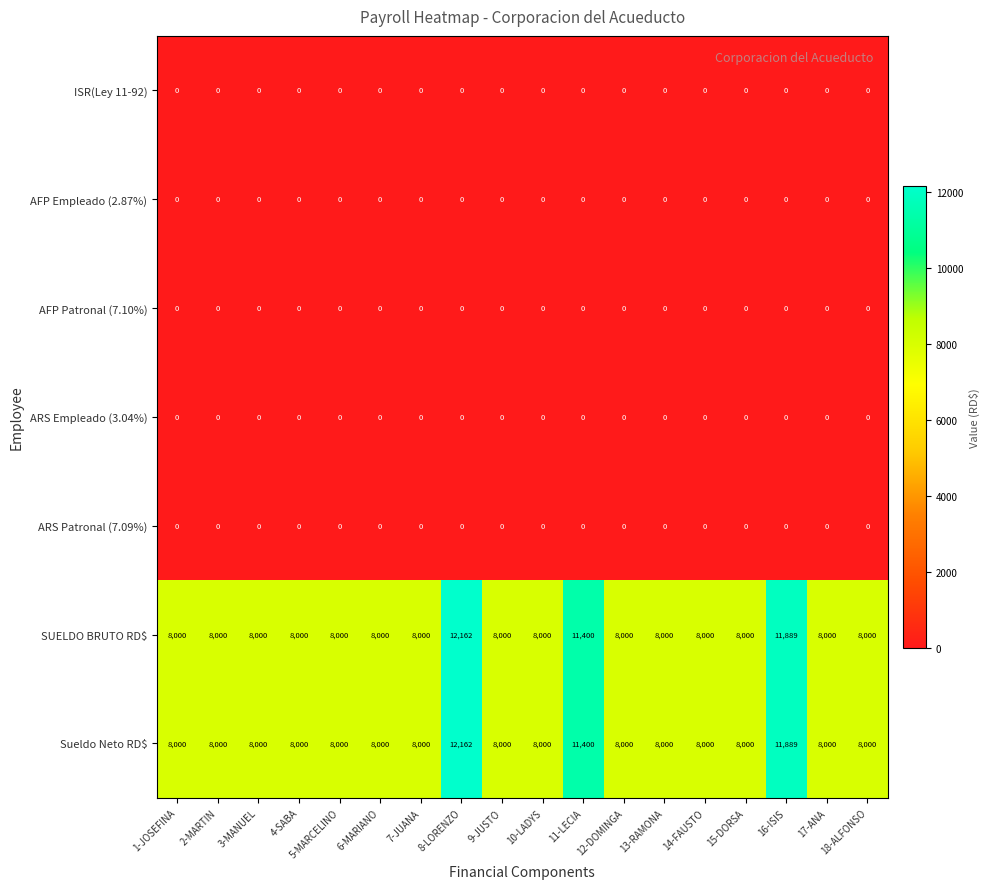

True or false: Sueldo Neto RD$ has a value of 11400 at 11-LECIA.

True